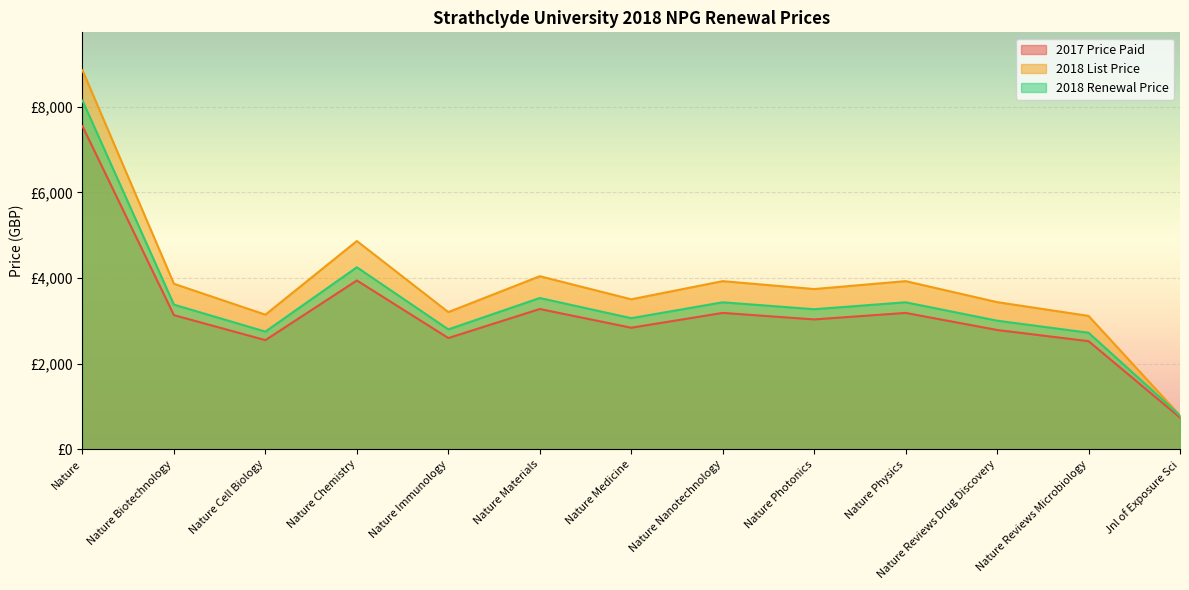

What is the value of the 2018 Renewal Price point at the 3rd from the left?

2748